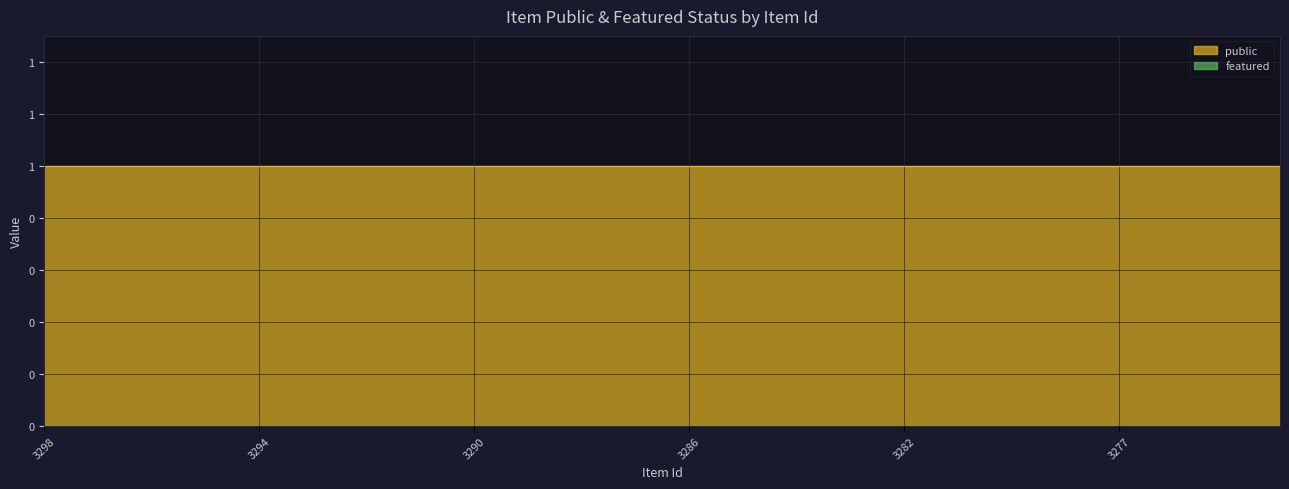

True or false: public and featured intersect in this chart.

False